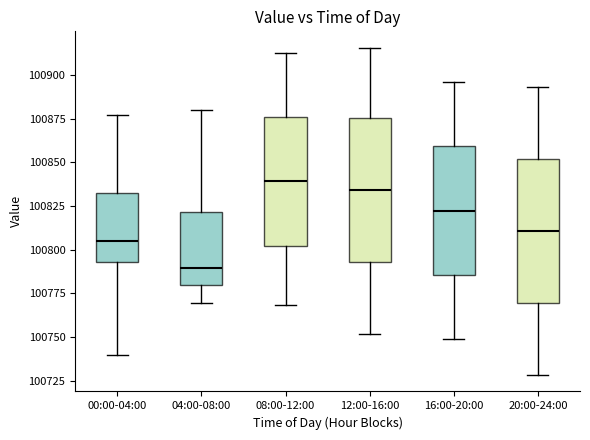

Where does the upper whisker of the box for 00:00-04:00 end on the y-axis? The values are not printed on the chart, so give them approximately, as read against the axis.

100875